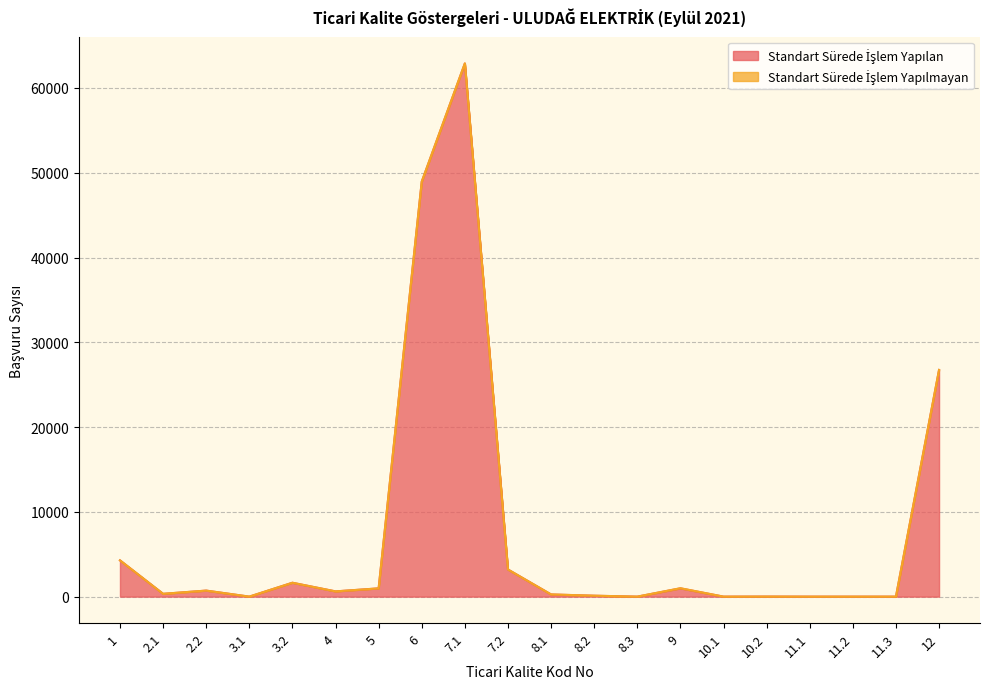

The chart shows a value of 1696 at 9. True or false?

False